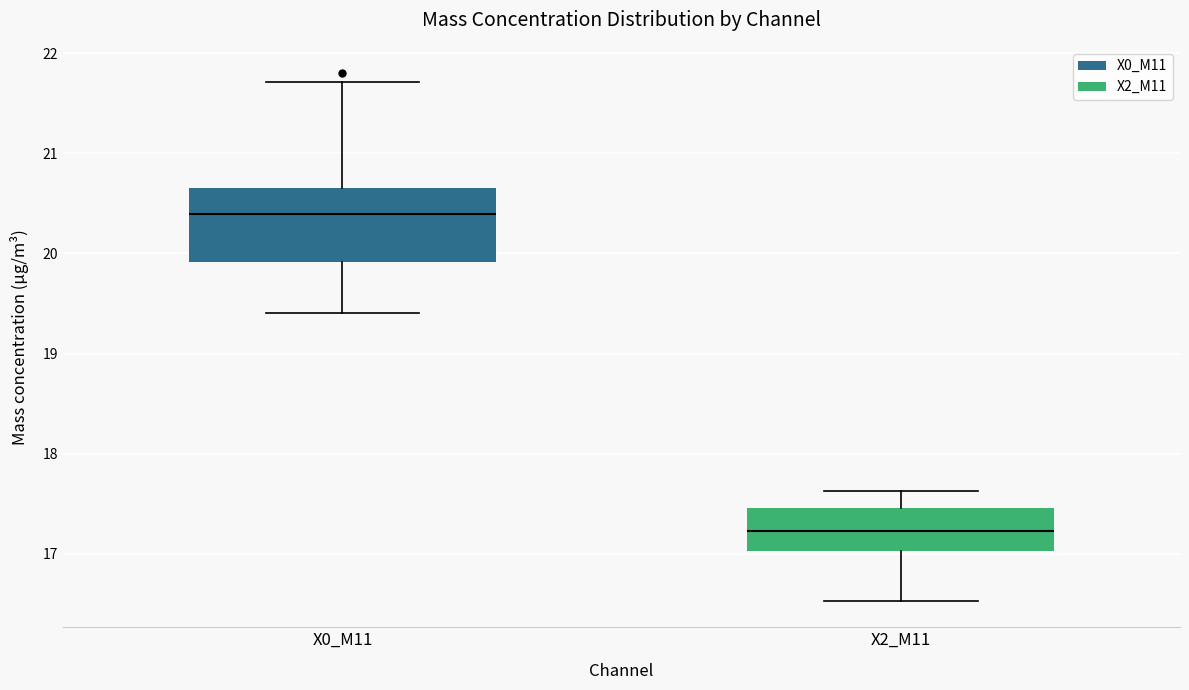

Reading left to right, read every box against the y-axis: the position of its median line, the range the box covers, and the ends of its whiskers. The values are not printed on the chart, so give them approximately, as read against the axis.

X0_M11: median 20.4, box 19.9 to 20.7, whiskers 19.4 to 21.7
X2_M11: median 17.2, box 17.0 to 17.5, whiskers 16.5 to 17.6